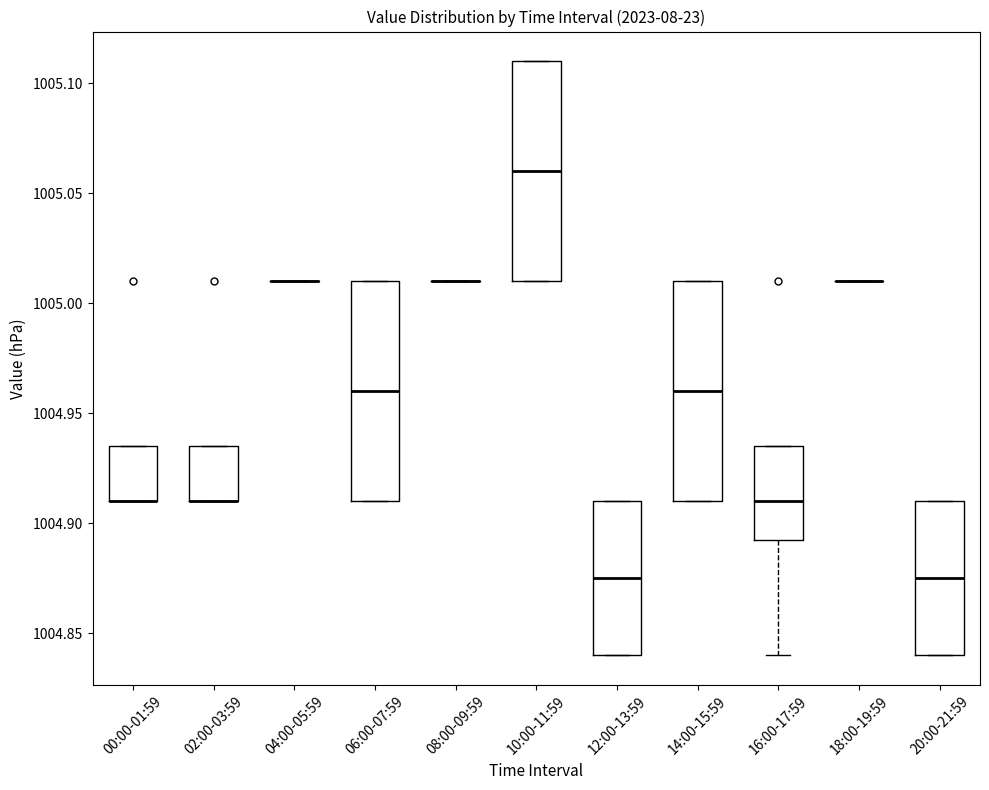

Reading left to right, read every box against the y-axis: the position of its median line, the range the box covers, and the ends of its whiskers. The values are not printed on the chart, so give them approximately, as read against the axis.

00:00-01:59: median 1004.910 (drawn on the box's lower edge), box 1004.910 to 1004.935, whiskers 1004.910 to 1004.935
02:00-03:59: median 1004.910 (drawn on the box's lower edge), box 1004.910 to 1004.935, whiskers 1004.910 to 1004.935
04:00-05:59: box collapsed to a line at 1005.010, whiskers 1005.010 to 1005.010
06:00-07:59: median 1004.960, box 1004.910 to 1005.010, whiskers 1004.910 to 1005.010
08:00-09:59: box collapsed to a line at 1005.010, whiskers 1005.010 to 1005.010
10:00-11:59: median 1005.060, box 1005.010 to 1005.110, whiskers 1005.010 to 1005.110
12:00-13:59: median 1004.875, box 1004.840 to 1004.910, whiskers 1004.840 to 1004.910
14:00-15:59: median 1004.960, box 1004.910 to 1005.010, whiskers 1004.910 to 1005.010
16:00-17:59: median 1004.910, box 1004.895 to 1004.935, whiskers 1004.840 to 1004.935
18:00-19:59: box collapsed to a line at 1005.010, whiskers 1005.010 to 1005.010
20:00-21:59: median 1004.875, box 1004.840 to 1004.910, whiskers 1004.840 to 1004.910